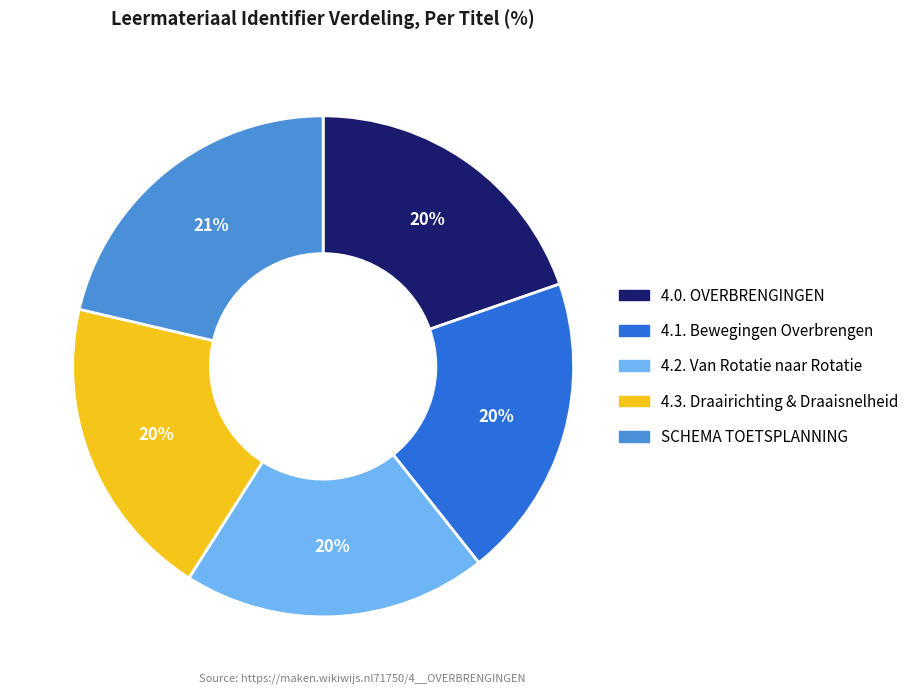

True or false: 4.0. OVERBRENGINGEN accounts for 28% of the total.

False